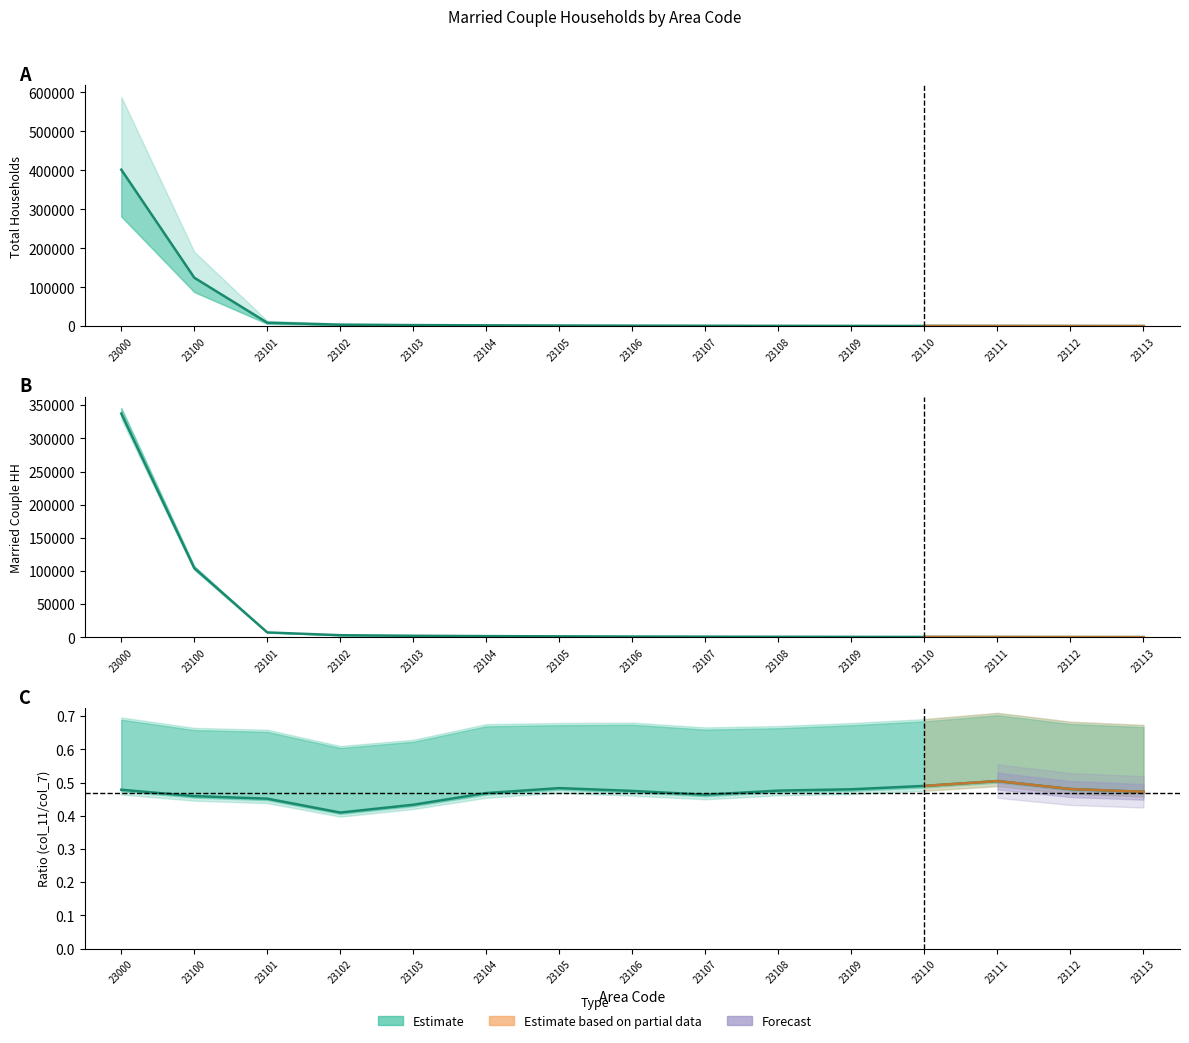

True or false: col_10 has a value of 461 at 23104.

False